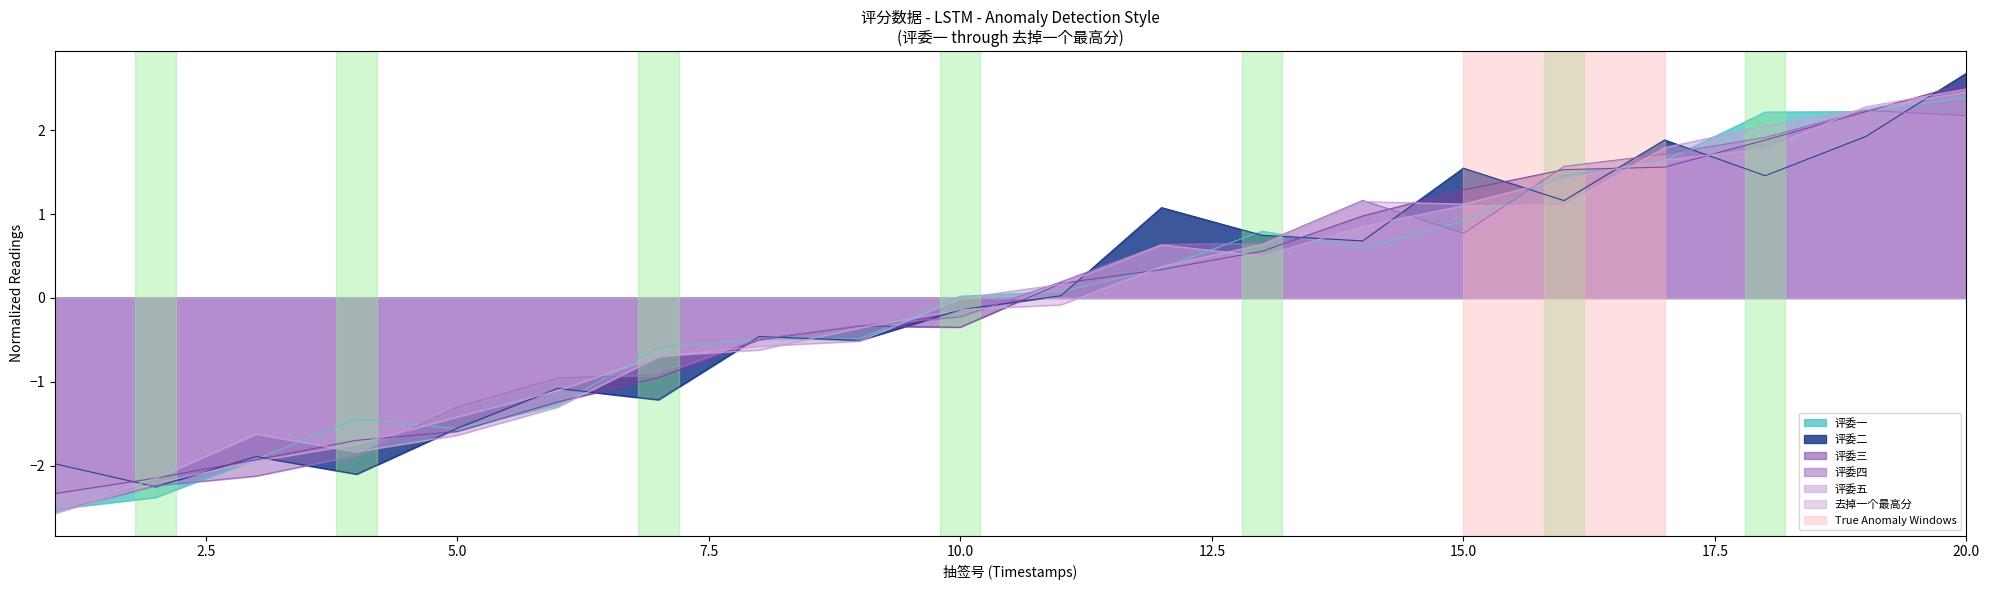

Reading right to left, extract all data points from this chart.

评委一: 20=2.6	19=2.2	18=1.9	17=1.6	16=1.5	15=1.3	14=1.0	13=0.6	12=0.3	11=0.2	10=-0.4	9=-0.3	8=-0.5	7=-1.0	6=-1.2	5=-1.6	4=-1.7	3=-1.9	2=-2.1	1=-2.3
评委二: 20=2.5	19=2.3	18=1.8	17=1.6	16=1.4	15=1.1	14=1.1	13=0.6	12=0.4	11=-0.1	10=-0.1	9=-0.4	8=-0.6	7=-0.7	6=-1.1	5=-1.4	4=-1.7	3=-1.9	2=-2.2	1=-2.6
评委三: 20=2.5	19=2.3	18=2.0	17=1.8	16=1.1	15=1.1	14=0.9	13=0.5	12=0.6	11=0.2	10=-0.0	9=-0.5	8=-0.6	7=-0.7	6=-1.3	5=-1.6	4=-1.8	3=-1.6	2=-2.2	1=-2.6
评委四: 20=2.4	19=2.2	18=2.2	17=1.6	16=1.5	15=0.9	14=0.6	13=0.8	12=0.4	11=0.1	10=0.0	9=-0.5	8=-0.5	7=-0.6	6=-1.3	5=-1.6	4=-1.4	3=-1.9	2=-2.4	1=-2.5
评委五: 20=2.2	19=2.2	18=1.9	17=1.7	16=1.6	15=0.8	14=1.2	13=0.7	12=0.6	11=0.2	10=-0.2	9=-0.3	8=-0.5	7=-0.9	6=-1.0	5=-1.3	4=-1.9	3=-2.1	2=-2.2	1=-2.5
去掉一个最高分: 20=2.7	19=1.9	18=1.5	17=1.9	16=1.2	15=1.5	14=0.7	13=0.7	12=1.1	11=0.0	10=-0.1	9=-0.5	8=-0.5	7=-1.2	6=-1.1	5=-1.6	4=-2.1	3=-1.9	2=-2.3	1=-2.0